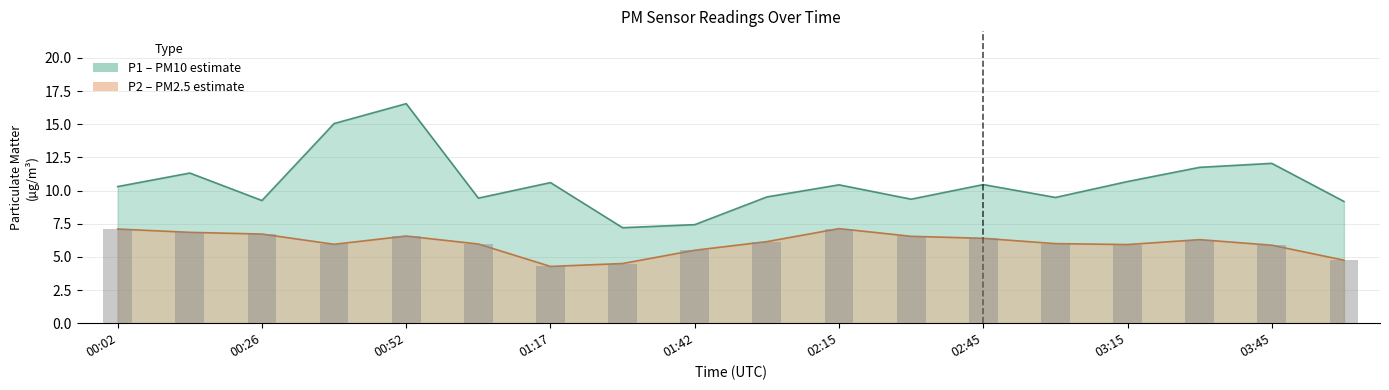

What are all the series names shown in the legend?

P1, P2